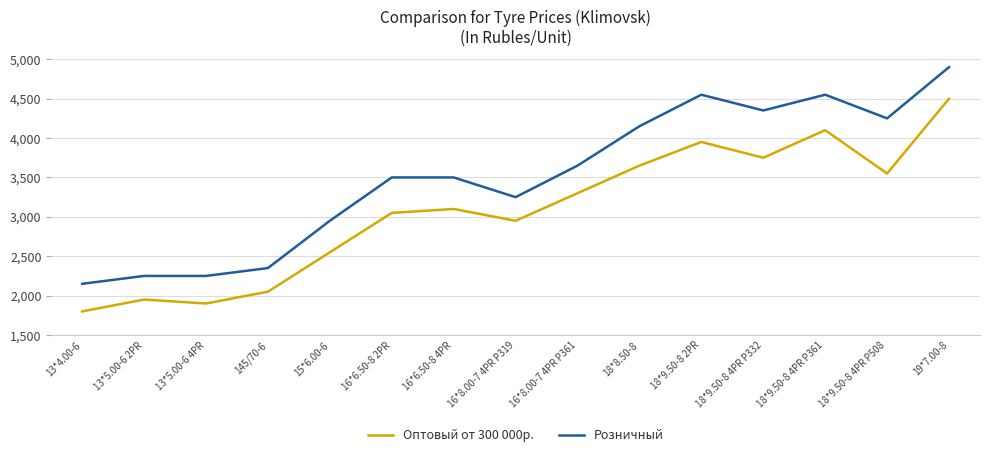

What are all the series names shown in the legend?

Оптовый от 300 000р., Розничный